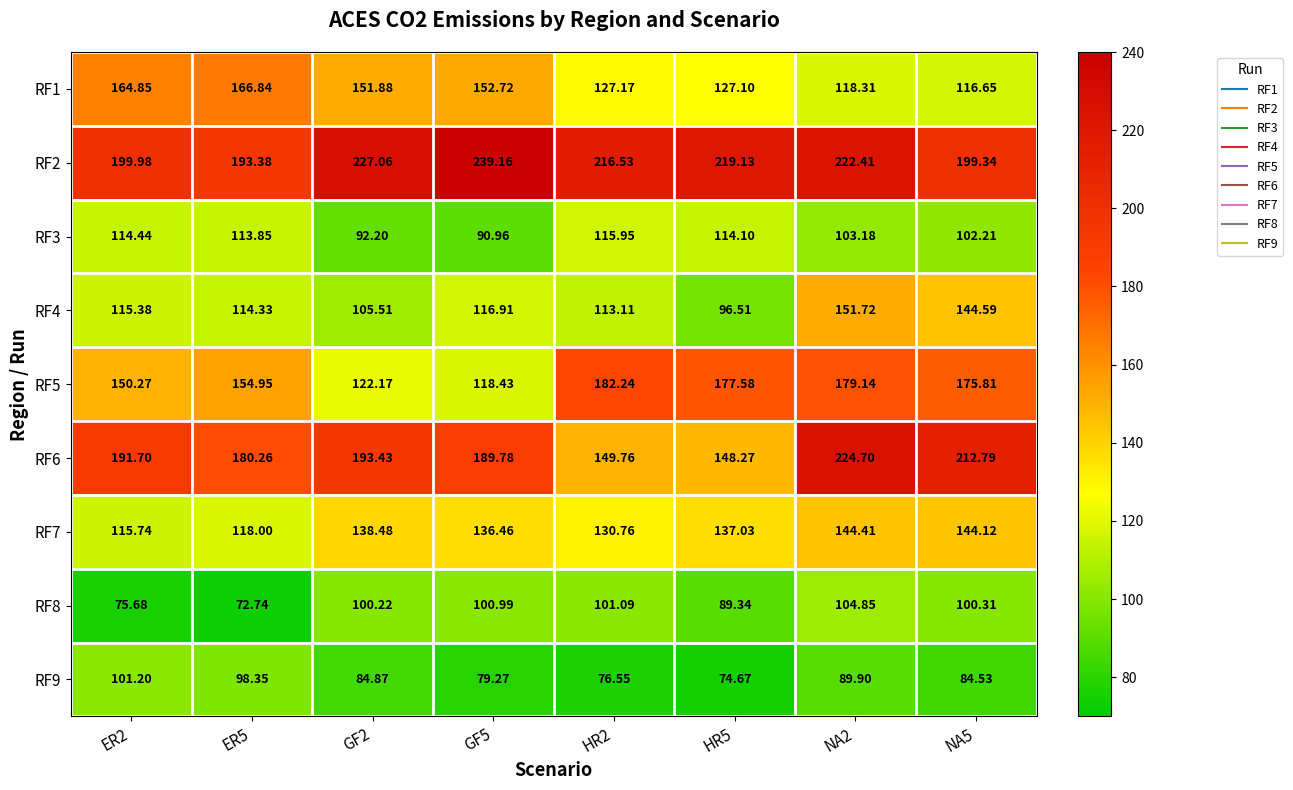

At how many categories does at least one series exceed 170?

8